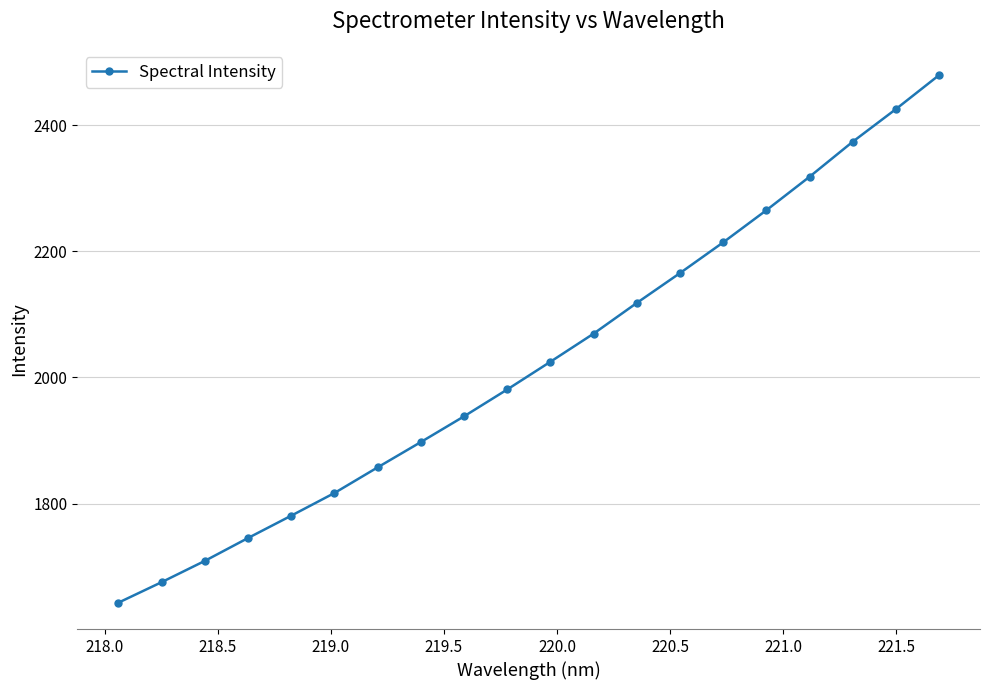

What is the value of the 4th point from the left?

1745.3